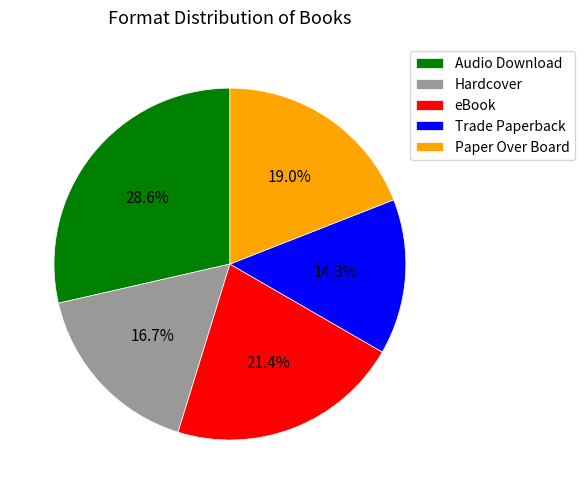

Rank the categories by value from highest to lowest.

Audio Download, eBook, Paper Over Board, Hardcover, Trade Paperback